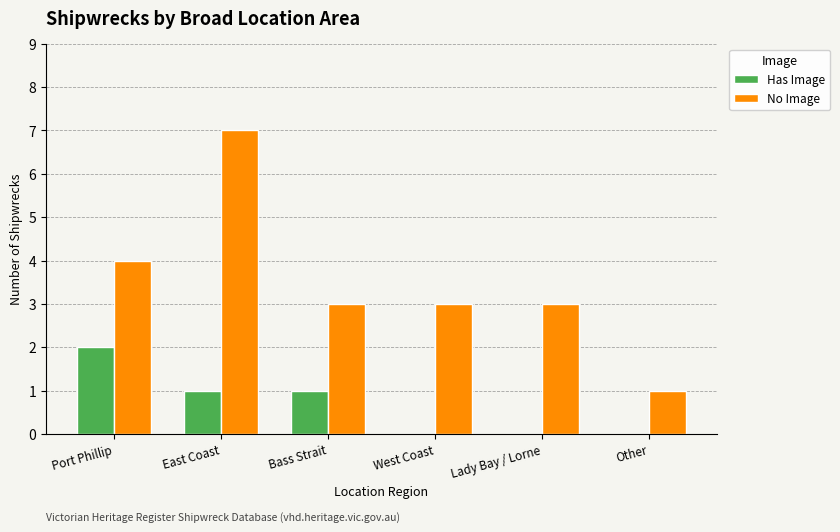

What is the greatest value displayed?

7